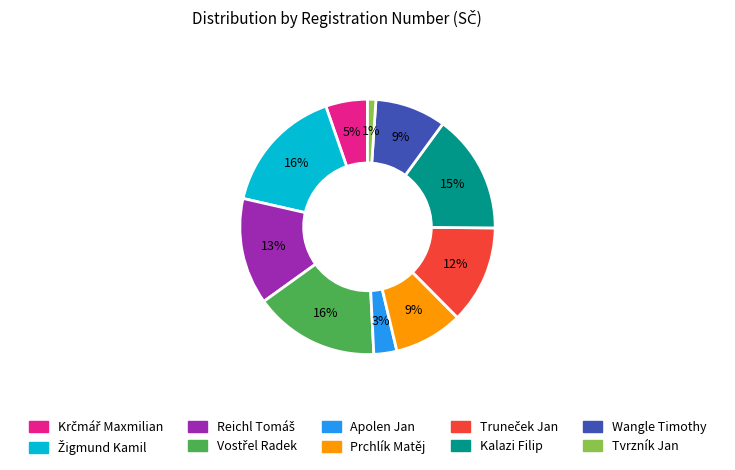

To the nearest percent, what portion does Prchlík Matěj represent?

9%